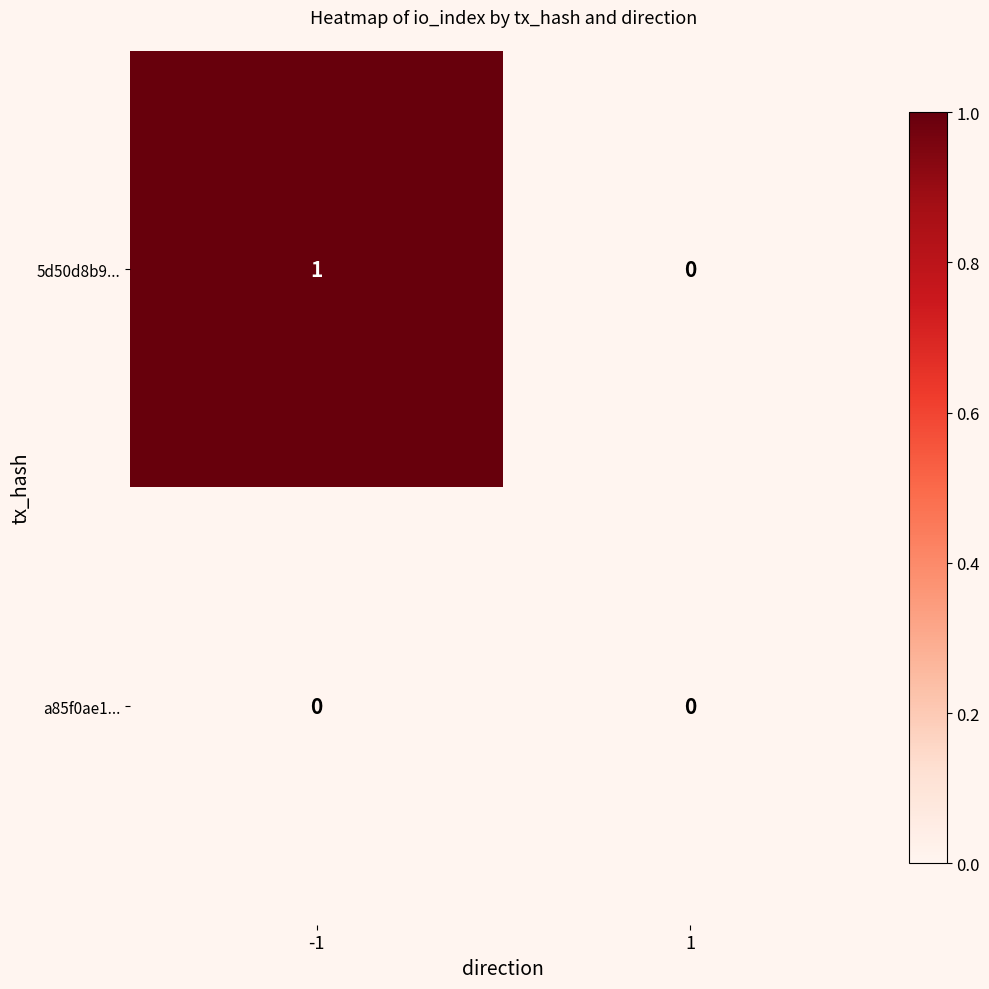

Reading right to left, list all the values displayed in this chart.

5d50d8b9...: 1=0	-1=1
a85f0ae1...: 1=0	-1=0